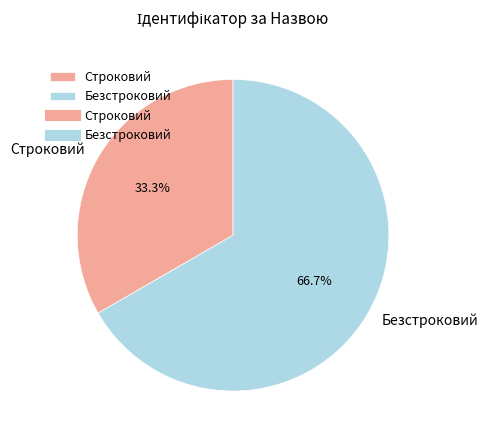

Approximately how many times larger is the value at Безстроковий compared to Строковий?

2.0